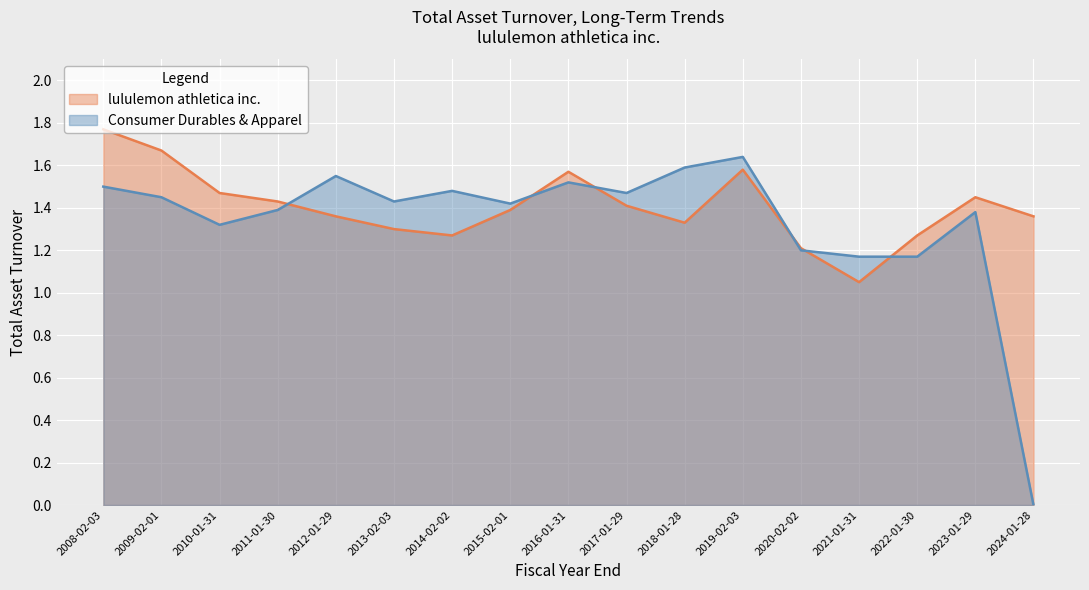

How many data points in Consumer Durables & Apparel are above 1?

16